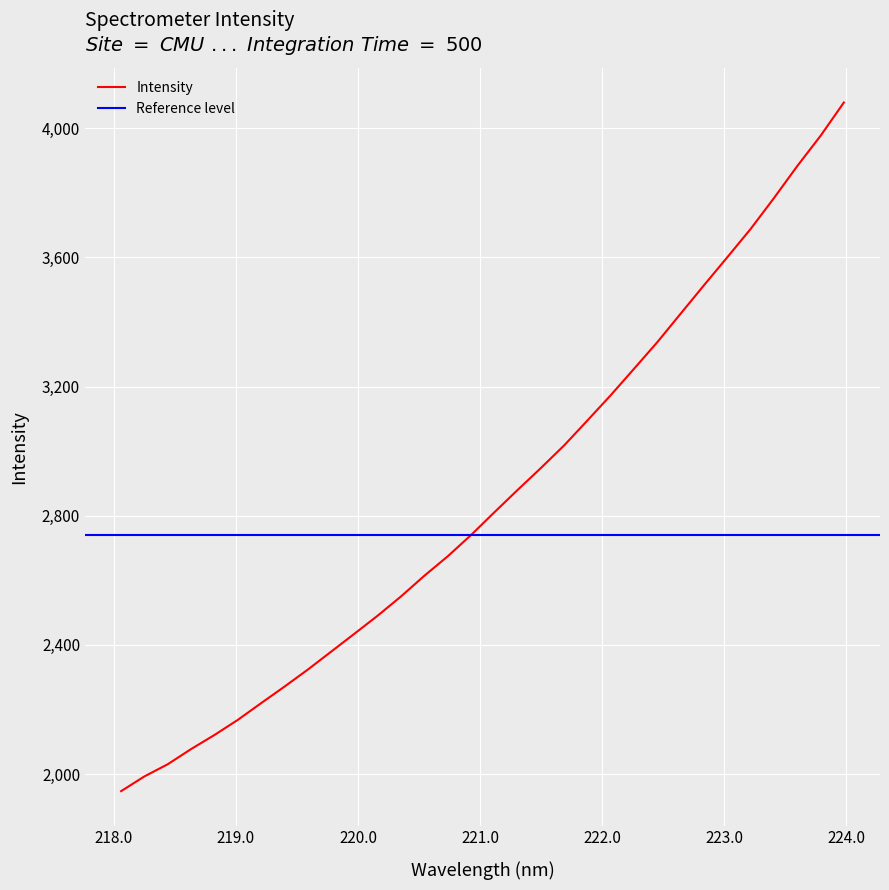

At which label does the data first exceed 2810?

221.1174